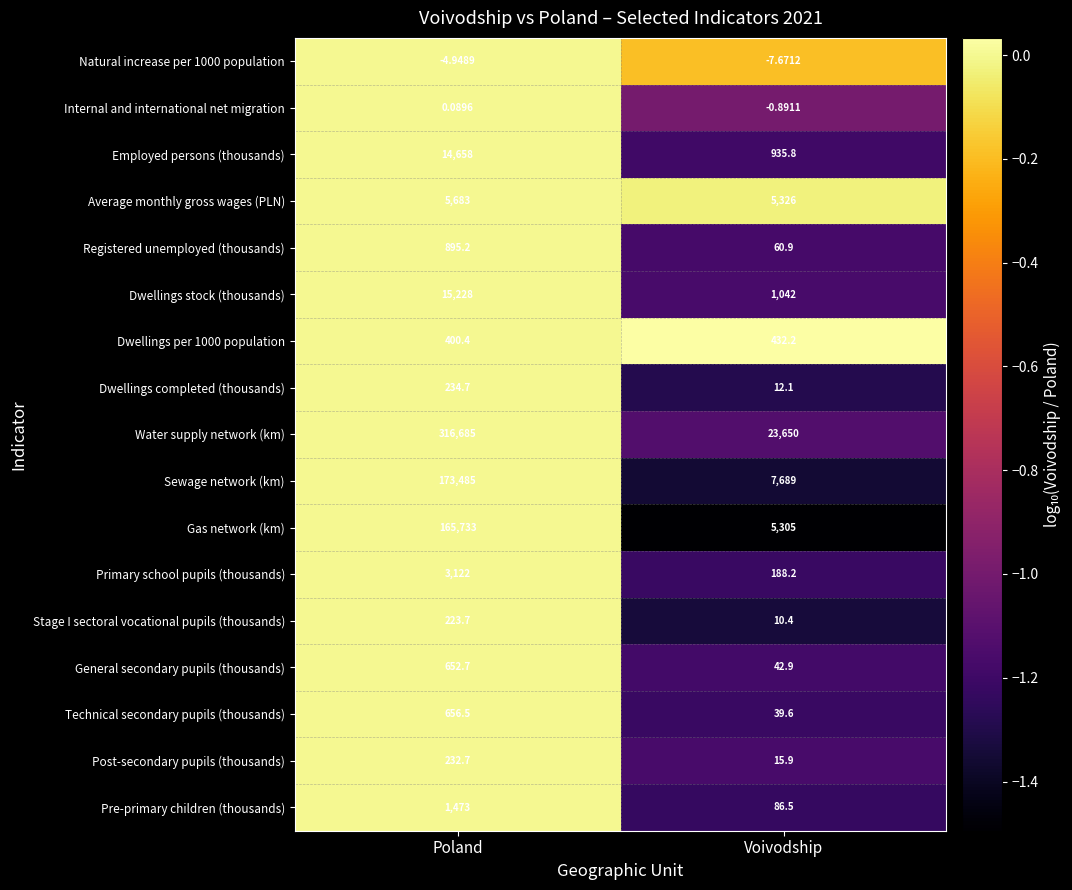

Where does the Dwellings completed (thousands) series first go above 234?

Poland